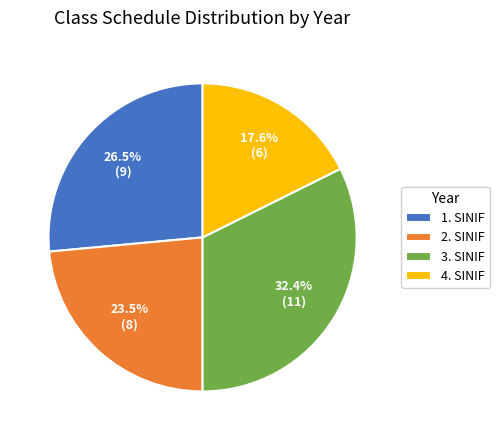

The 4. SINIF slice represents 18% of the pie. True or false?

True